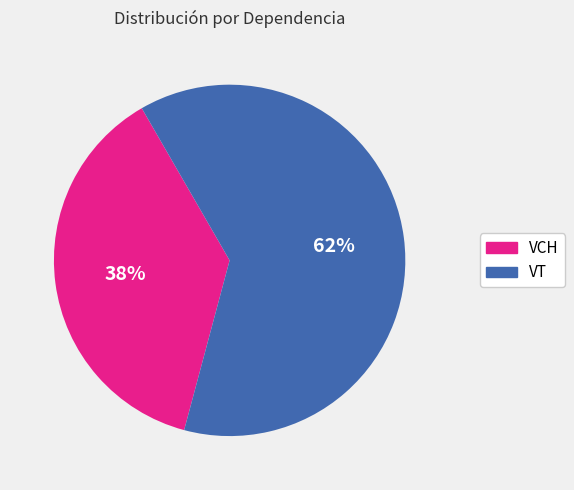

How many segments does this pie chart have?

2